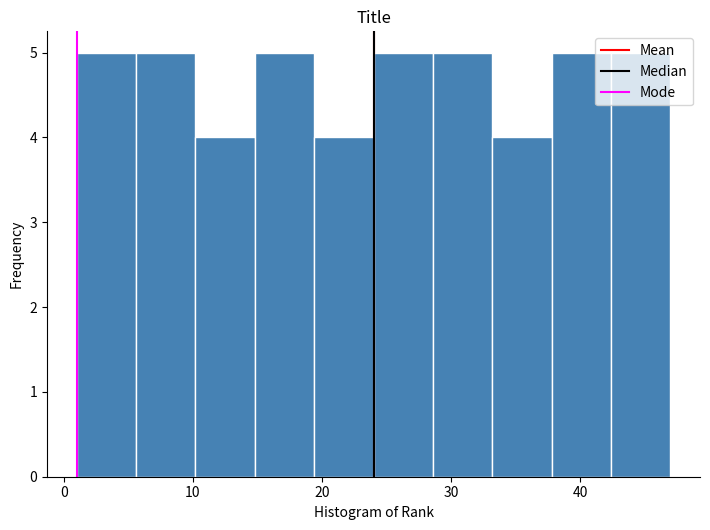

Reading left to right, list every bar in this chart as the range it spans on the x-axis followed by its height. Neither the bar edges nor the heights are printed on the chart, so give them approximately, as read against the axes.

1.0 to 5.6: 5
5.6 to 10.2: 5
10.2 to 14.8: 4
14.8 to 19.4: 5
19.4 to 24.0: 4
24.0 to 28.6: 5
28.6 to 33.2: 5
33.2 to 37.8: 4
37.8 to 42.4: 5
42.4 to 47.0: 5